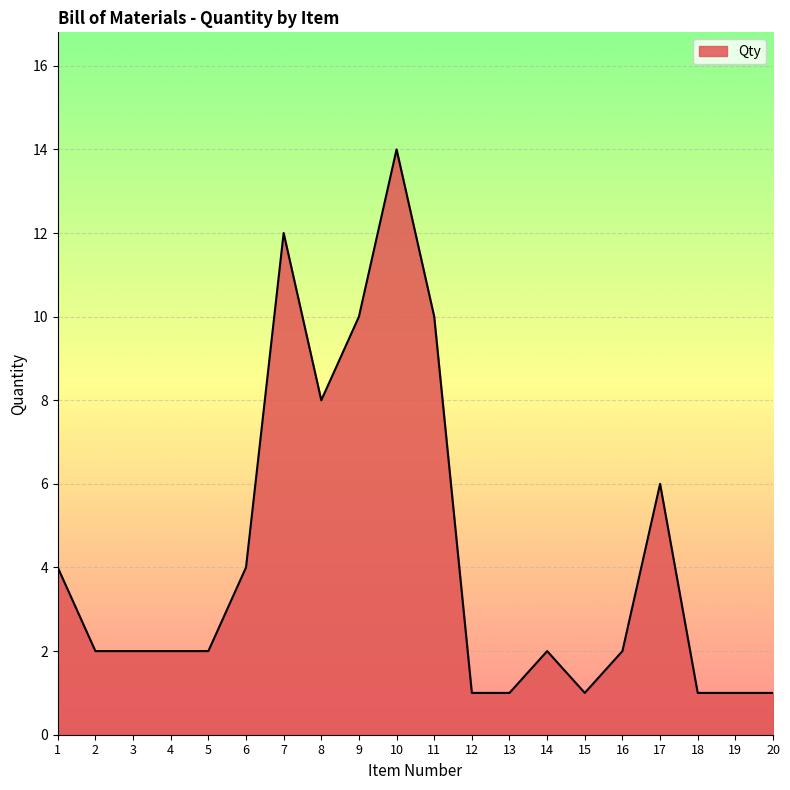

What is the sum of the values at 2 and 18?

3